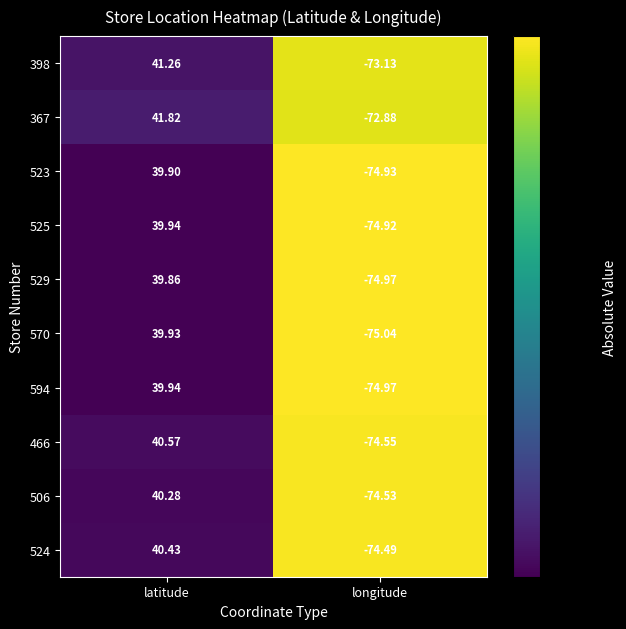

List the labels in order of 506 value, largest first.

latitude, longitude